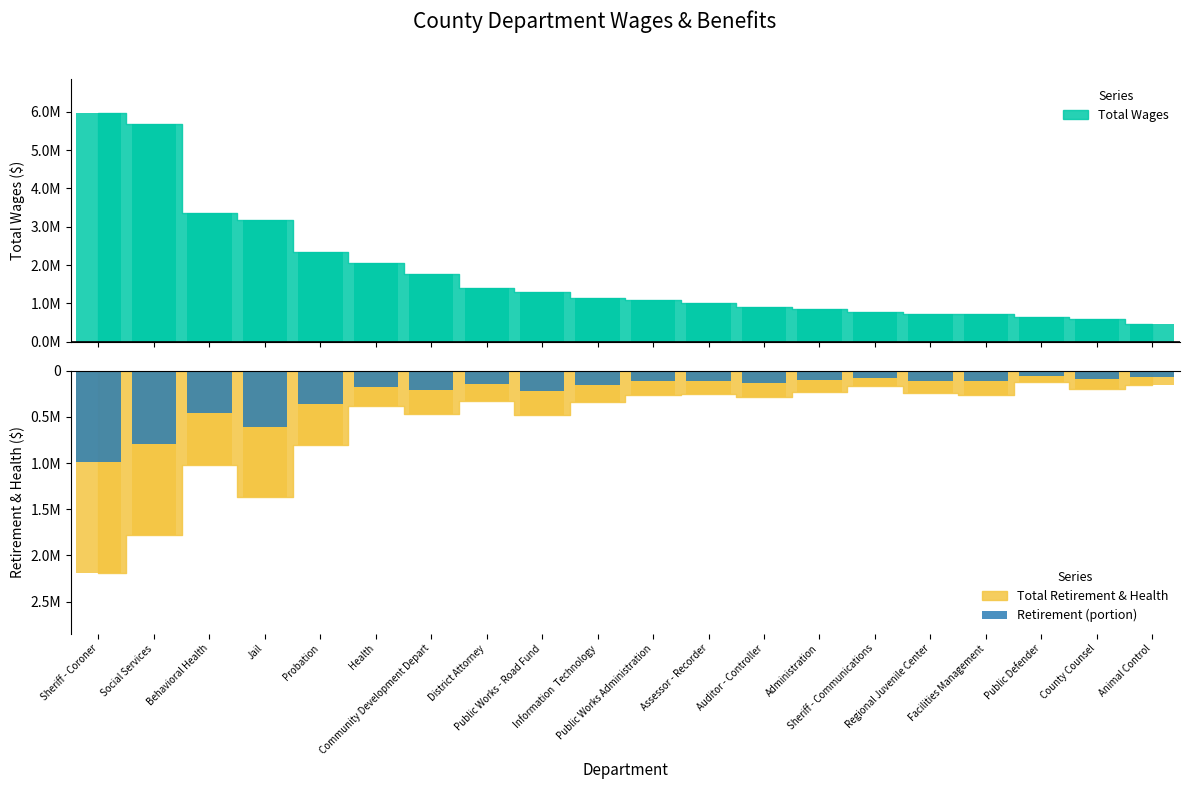

The value at Public Works - Road Fund is -216508.5. True or false?

True